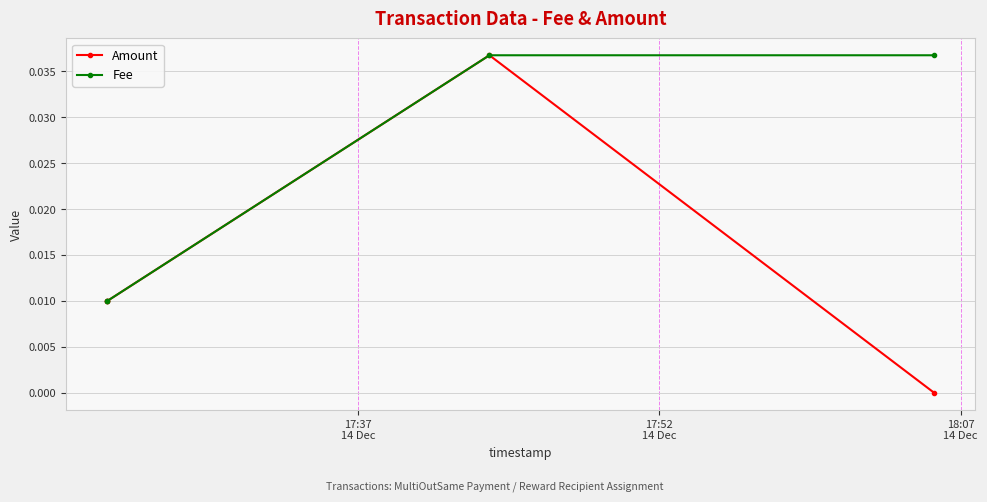

How many lines are shown in the chart?

2